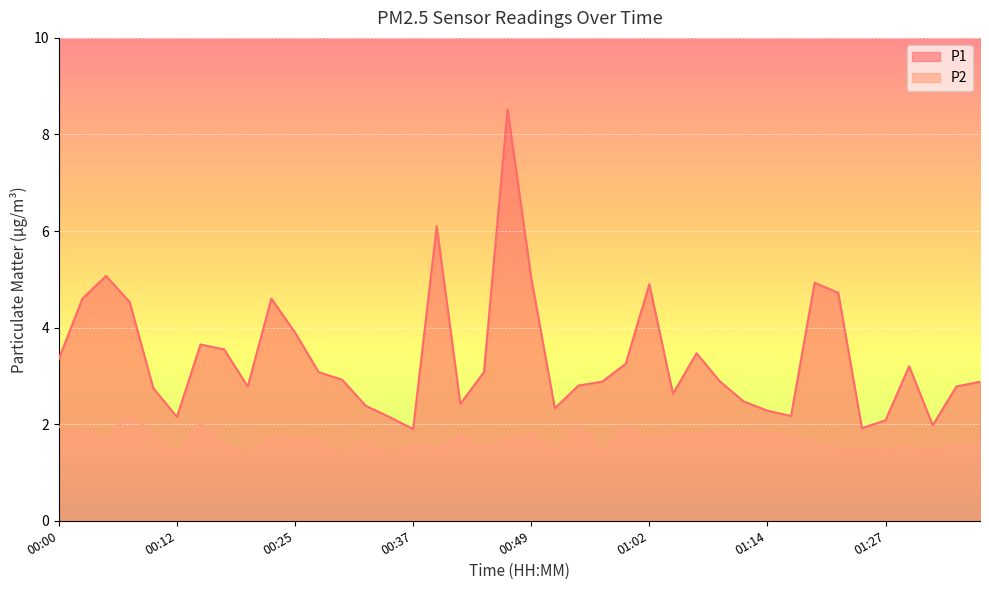

True or false: P1 and P2 cross at least once.

False